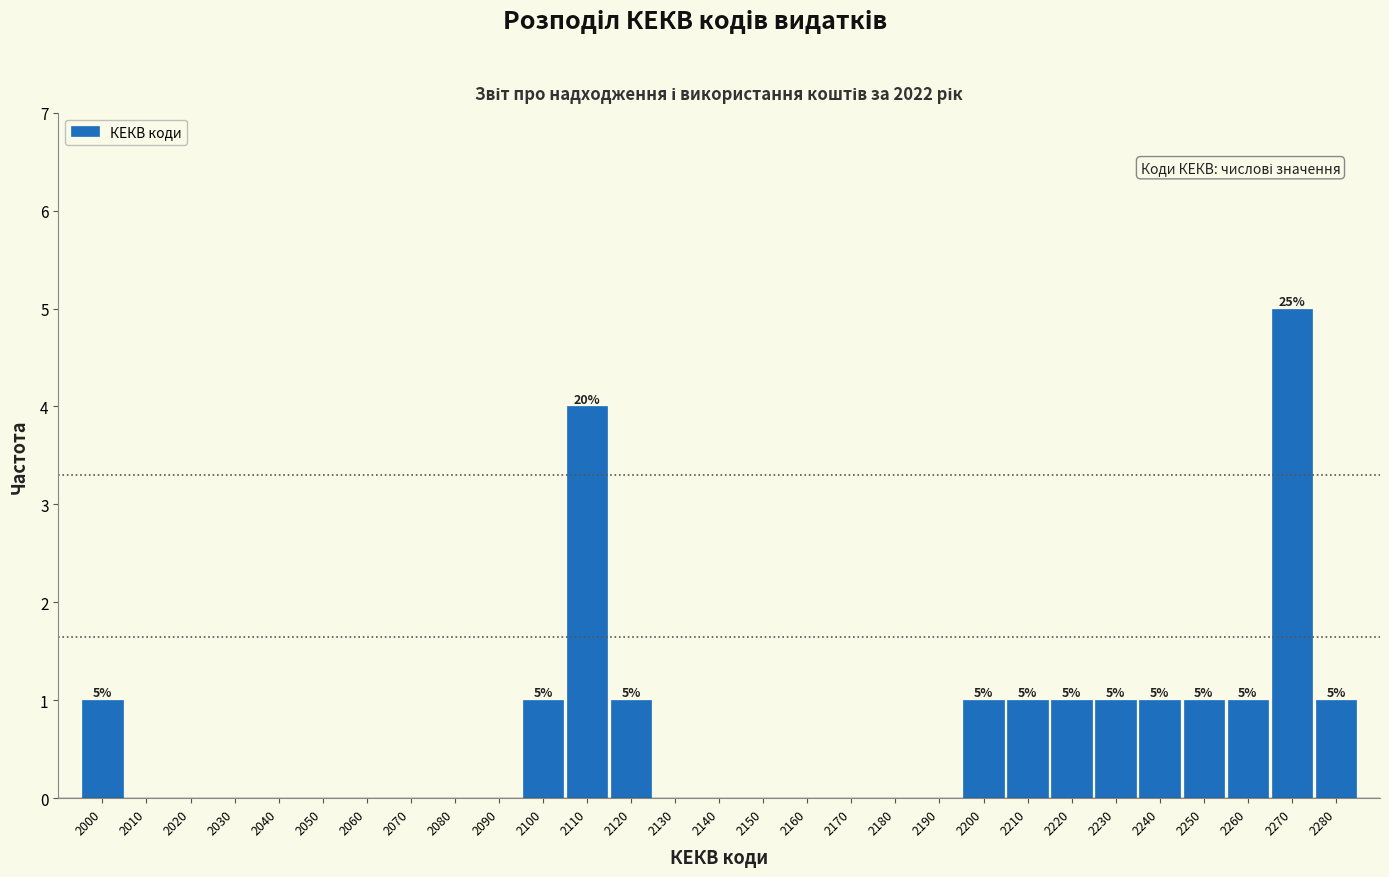

Over which range of the x-axis is the bar tallest?

2265 to 2275